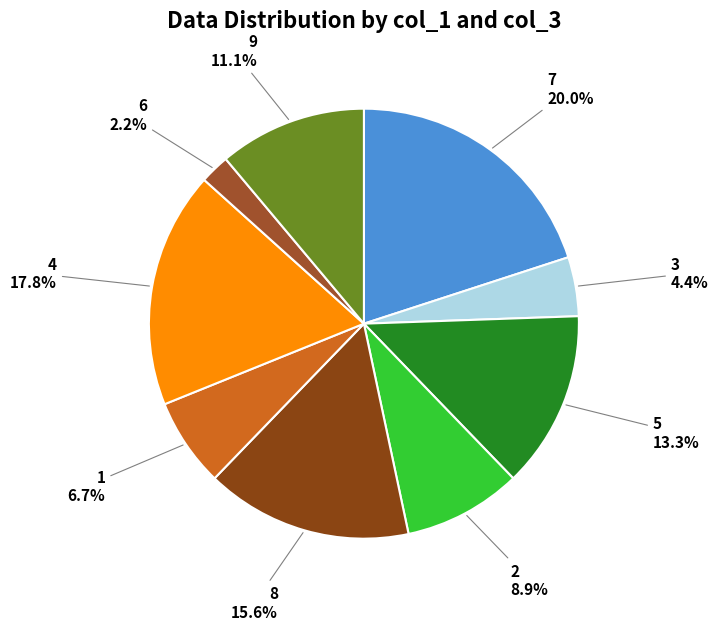

How many slices are in this pie chart?

9